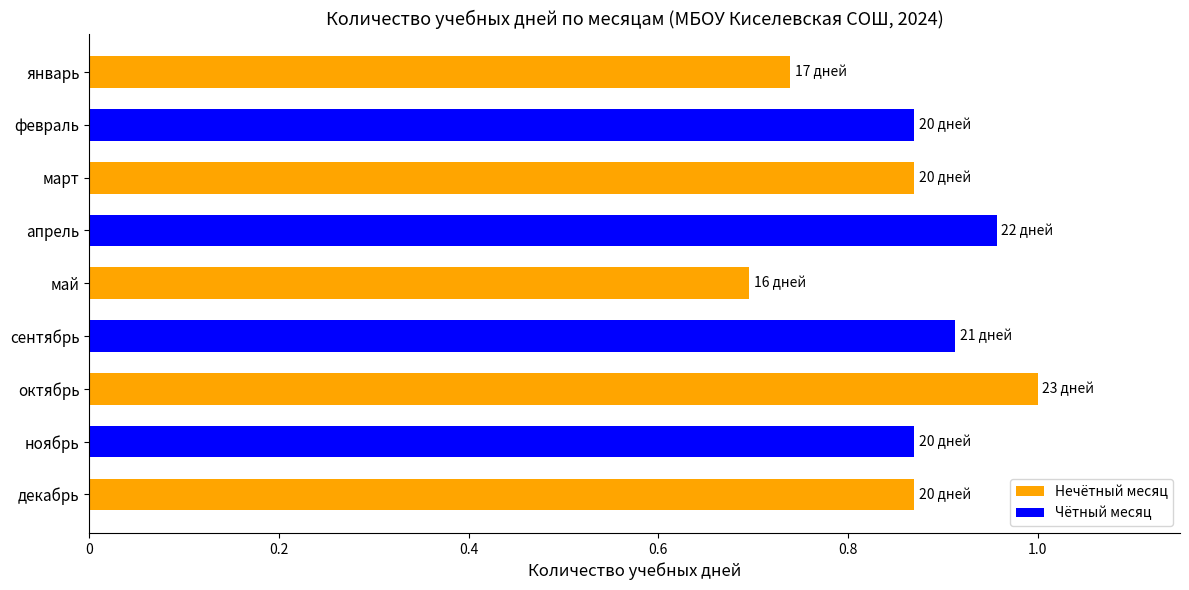

Between май and февраль, which is larger?

февраль